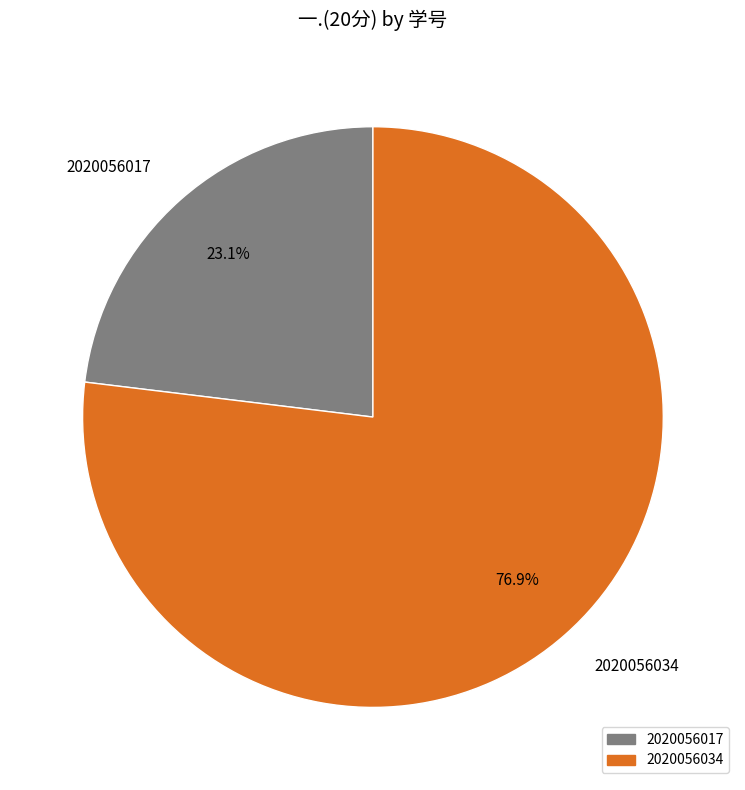

What percentage is the 2020056017 slice, to the nearest percent?

23%